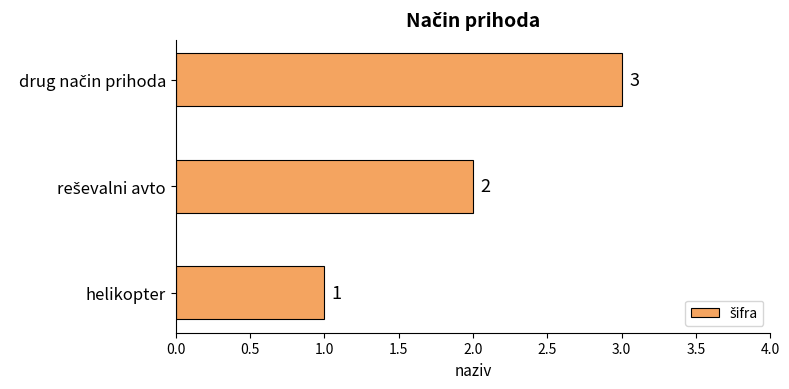

How many values are between 1 and 3?

3